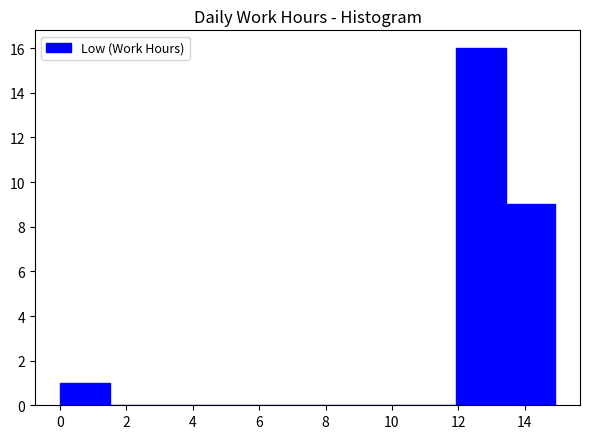

Reading left to right, list every bar in this chart as the range it spans on the x-axis followed by its height. Neither the bar edges nor the heights are printed on the chart, so give them approximately, as read against the axes.

0.0 to 1.4: 1
1.4 to 3.0: 0
3.0 to 4.4: 0
4.4 to 6.0: 0
6.0 to 7.4: 0
7.4 to 9.0: 0
9.0 to 10.4: 0
10.4 to 12.0: 0
12.0 to 13.4: 16
13.4 to 15.0: 9